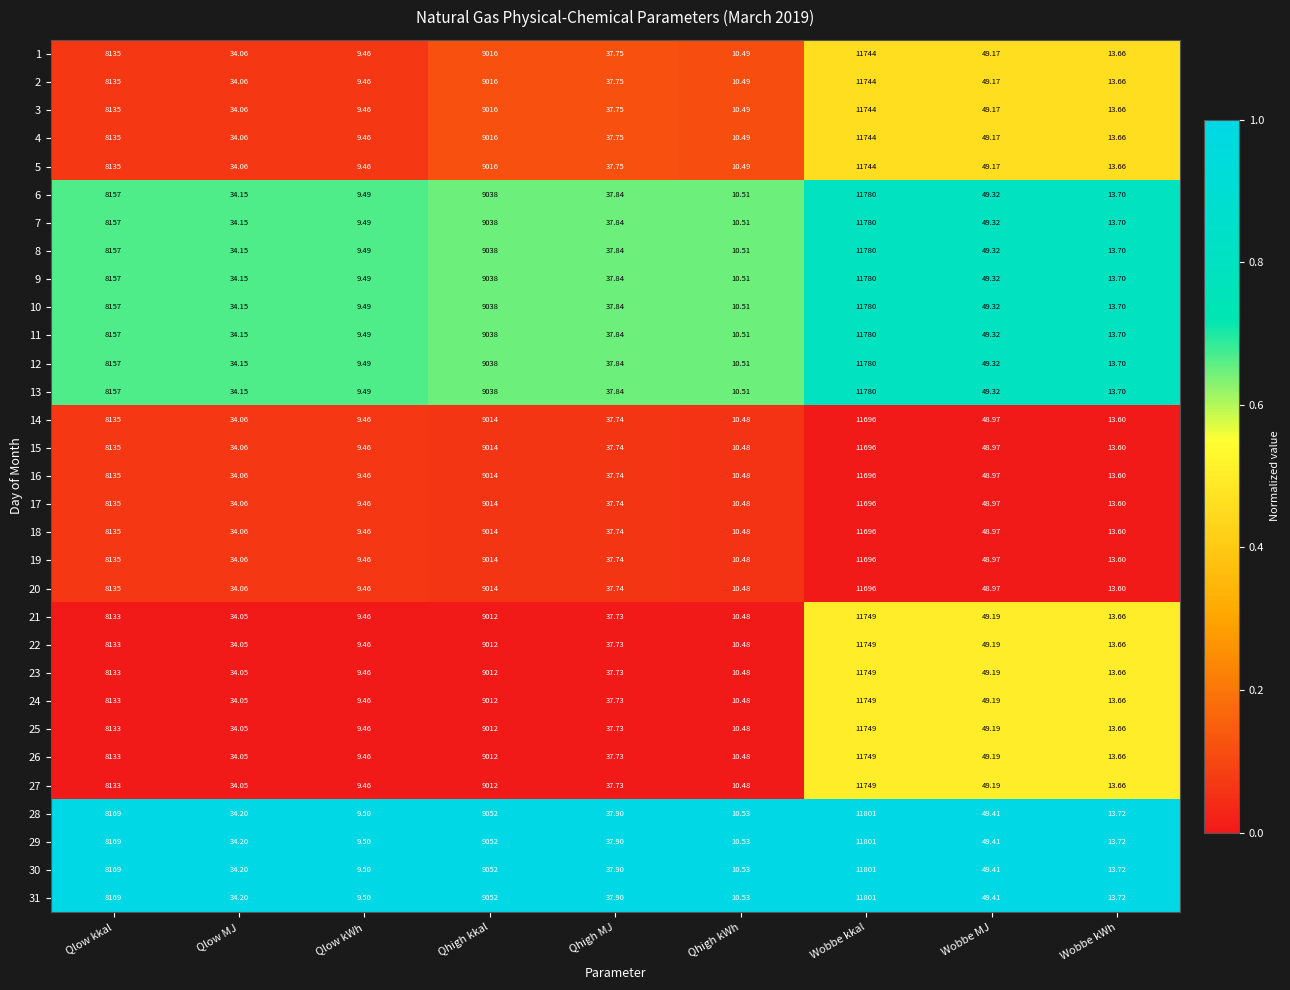

Which label corresponds to the largest value in the chart?

Wobbe kkal